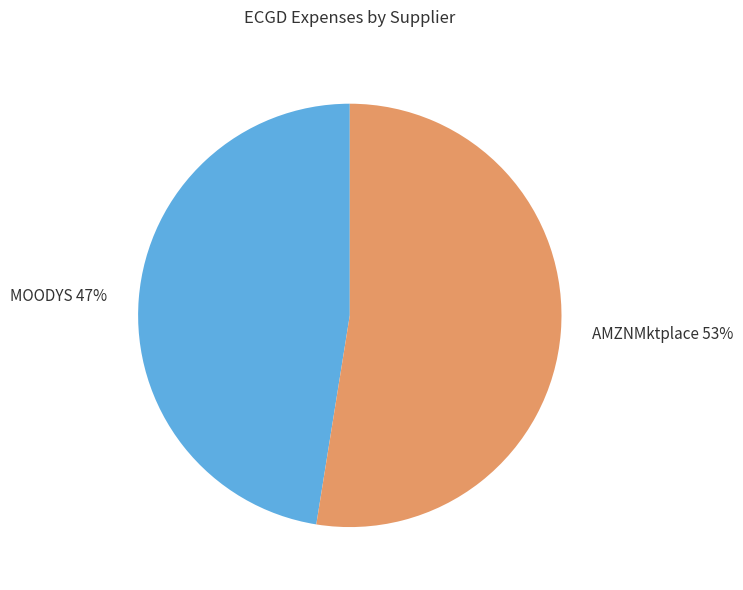

Do MOODYS and AMZNMktplace together represent more than half of the pie?

Yes